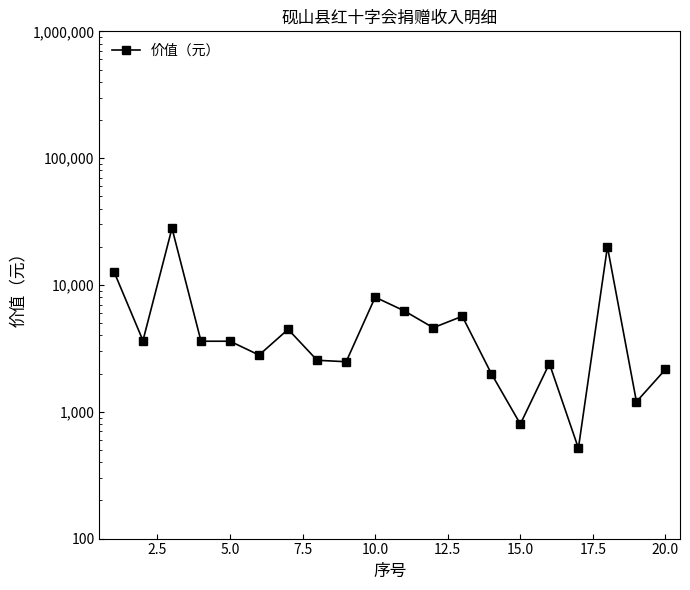

What is the average value?

5875